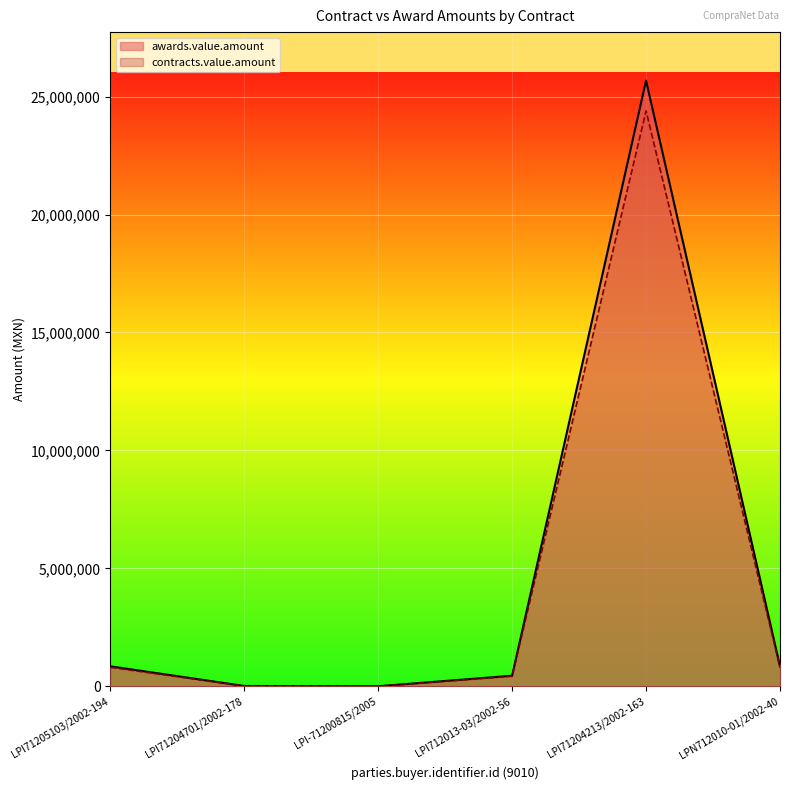

At which category does the chart reach its minimum across all series?

LPI-71200815/2005